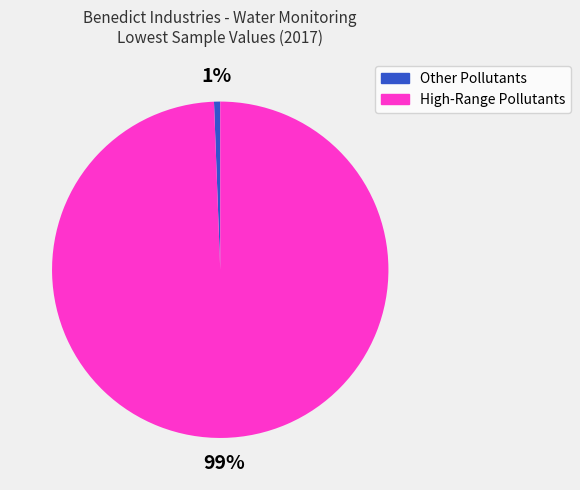

Is there a majority slice in this chart?

Yes